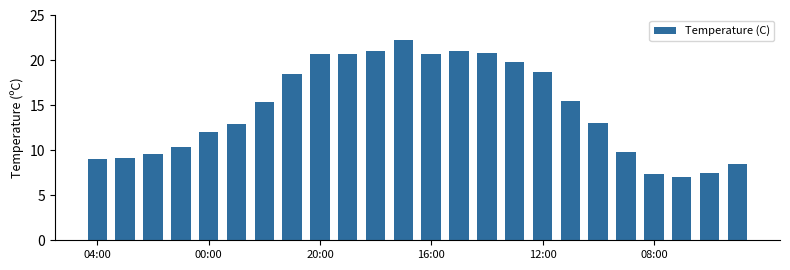

What is the value of the 11th bar from the left?

21.1